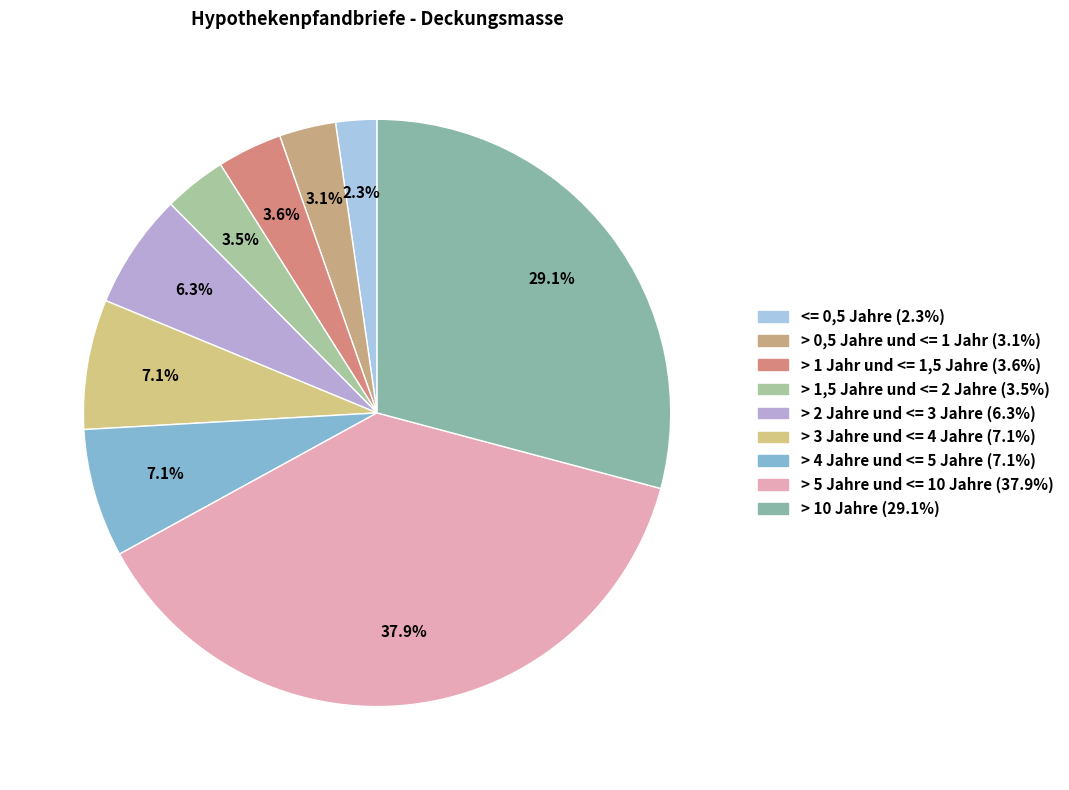

Which has a higher value, > 3 Jahre und <= 4 Jahre or <= 0,5 Jahre?

> 3 Jahre und <= 4 Jahre